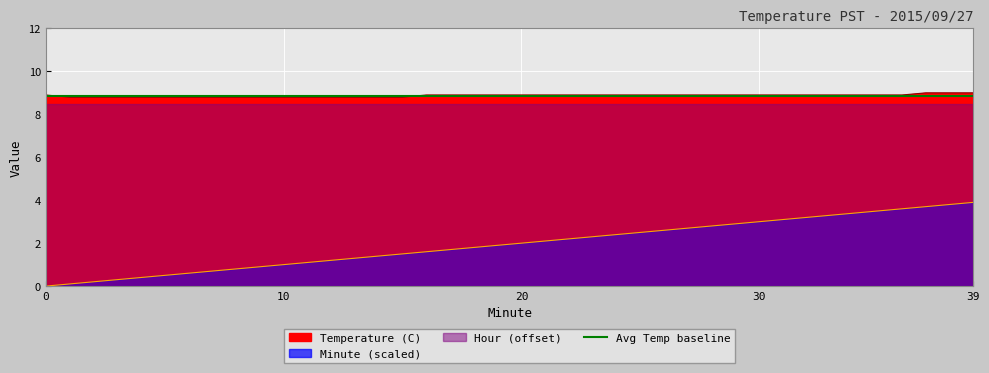

Which series has the largest total across all categories?

Temperature (C)